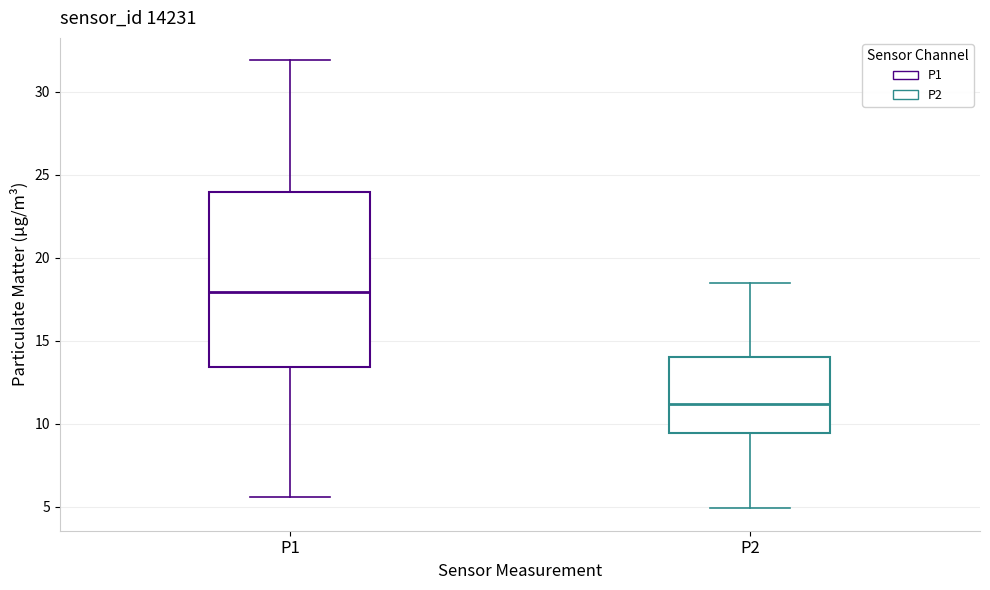

Where is the lower edge of the box for P2 on the y-axis? The values are not printed on the chart, so give them approximately, as read against the axis.

9.5